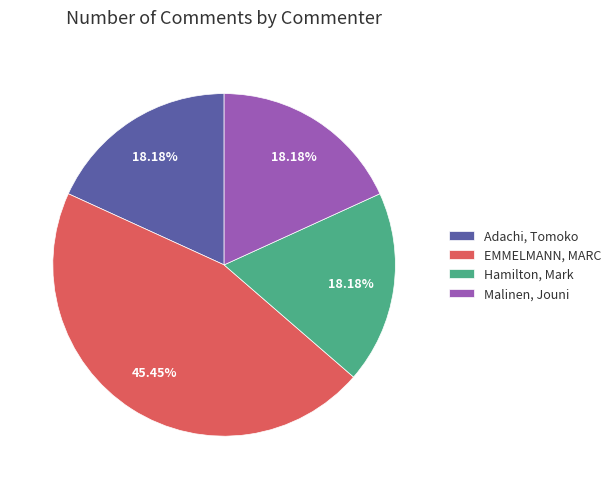

What is the total percentage of Malinen, Jouni and Adachi, Tomoko?

36.4%